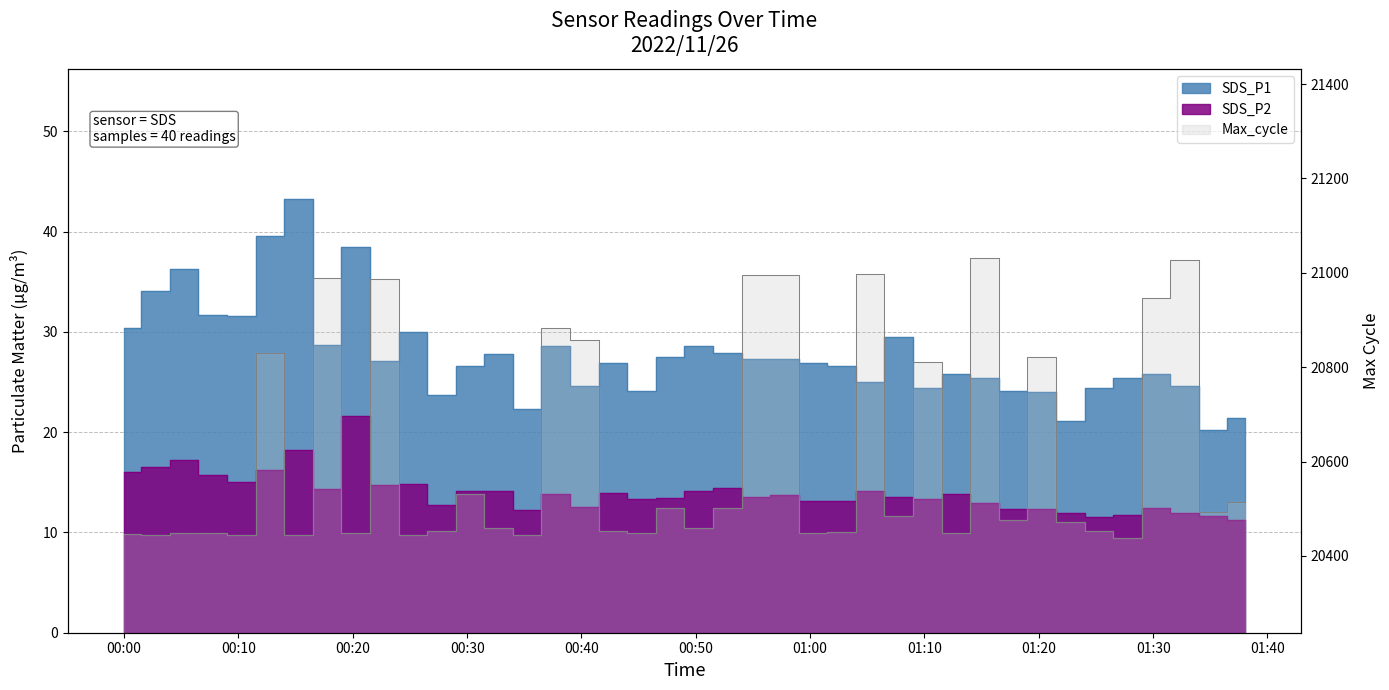

Which label corresponds to the largest value in the chart?

2022/11/26 01:15